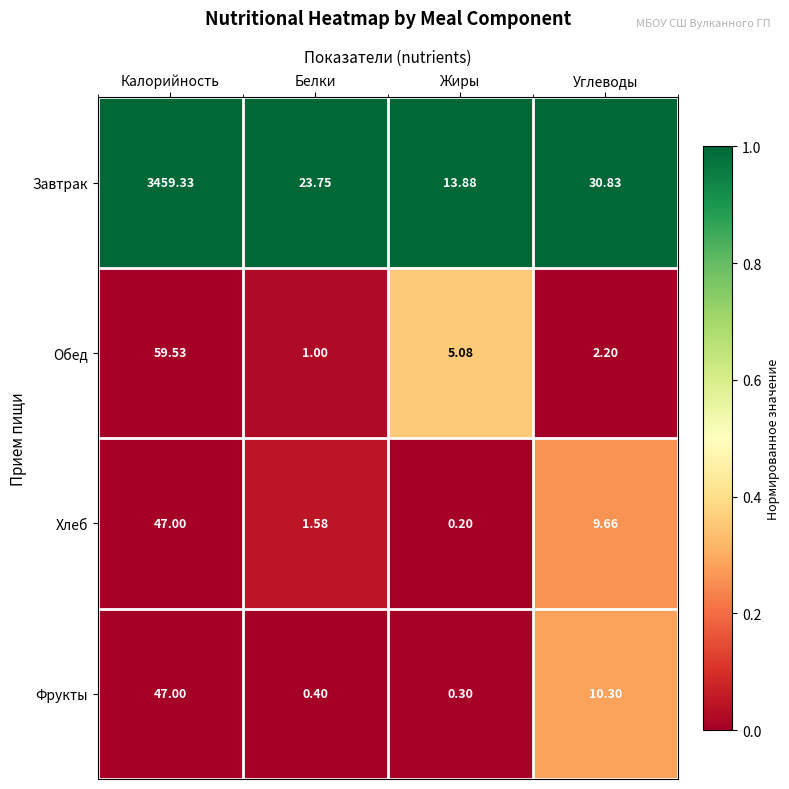

Where is Обед nearest to the value 30?

Жиры